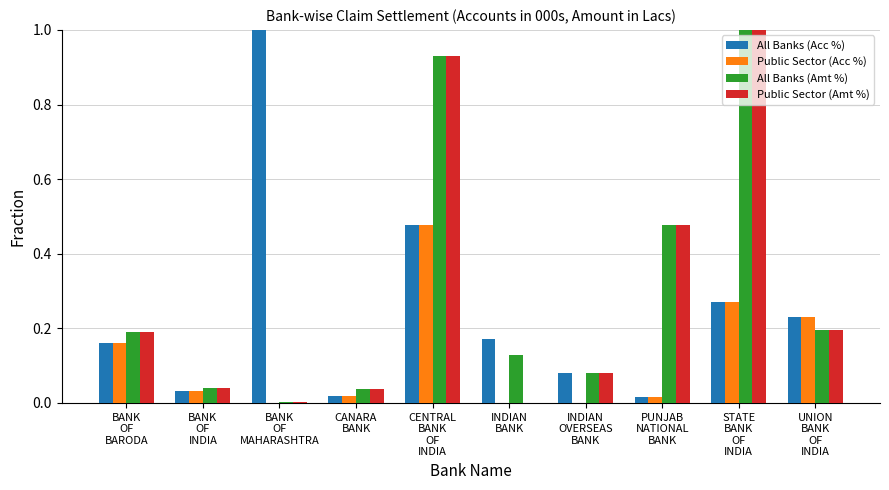

What is the highest value of the All Banks (Amt %) series?

1.0